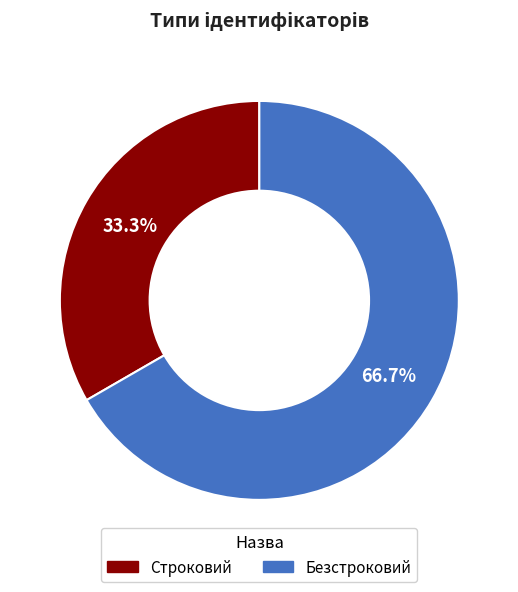

Count the number of slices in the pie.

2